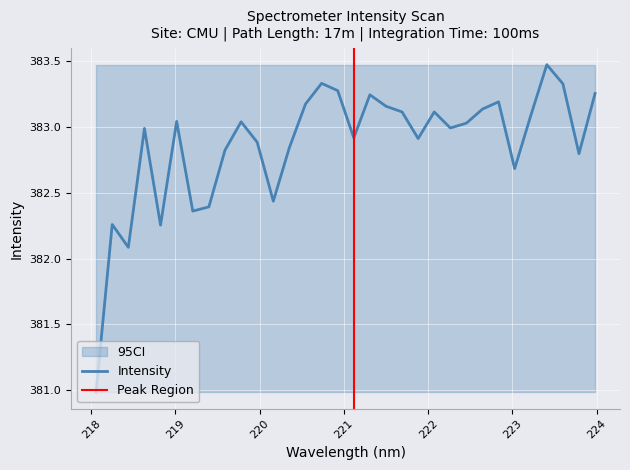

List the labels in order of value, smallest first.

218.0596, 218.442, 218.8244, 218.2508, 219.2067, 219.3979, 220.1623, 223.0264, 223.7895, 219.589, 220.3533, 219.9712, 221.8812, 221.1174, 218.6332, 222.263, 222.4538, 219.7801, 219.0156, 223.2172, 221.6902, 222.0721, 222.6447, 221.4993, 220.5444, 222.8355, 221.3083, 223.9802, 220.9264, 223.5987, 220.7354, 223.408